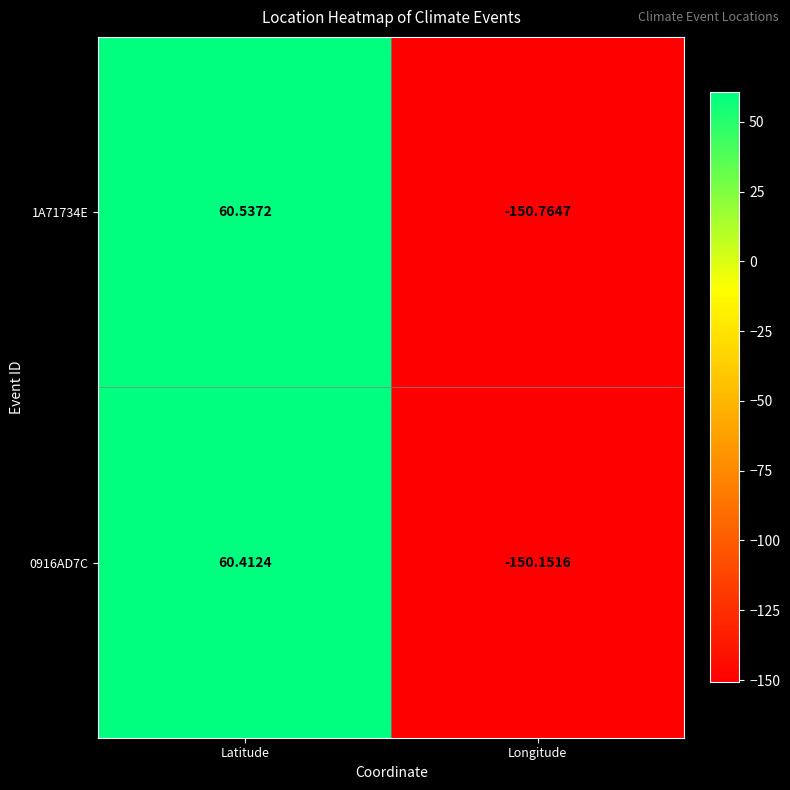

At which category does the chart reach its minimum across all series?

Longitude